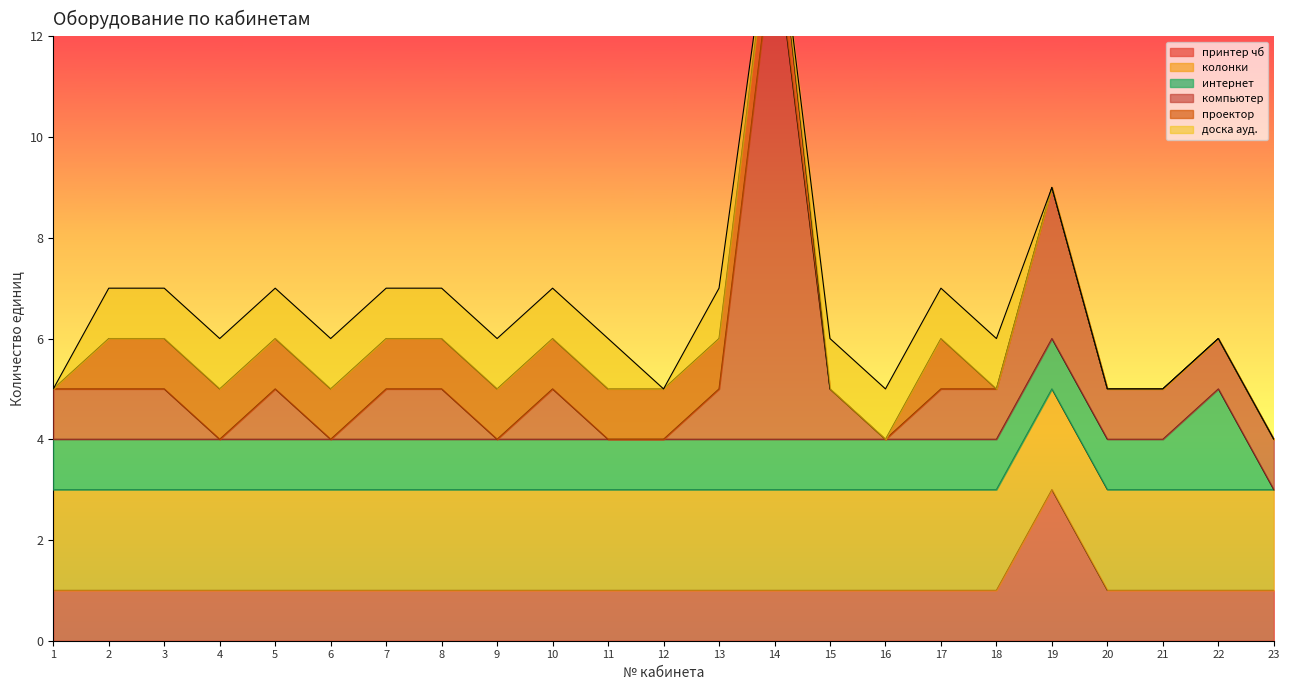

What is the sum of all доска ауд. values?

15